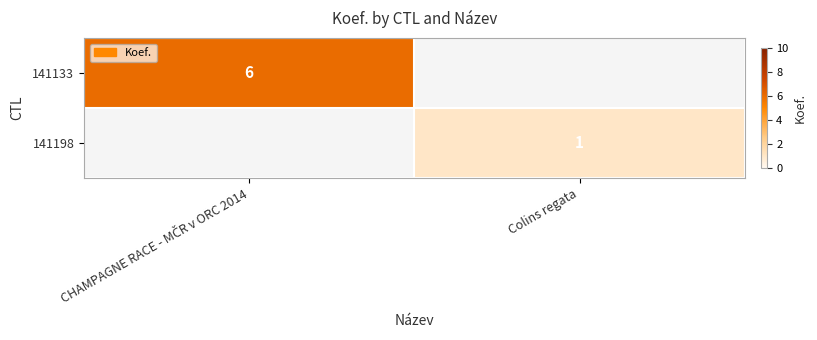

True or false: 141198 has a value of 1 at Colins regata.

True